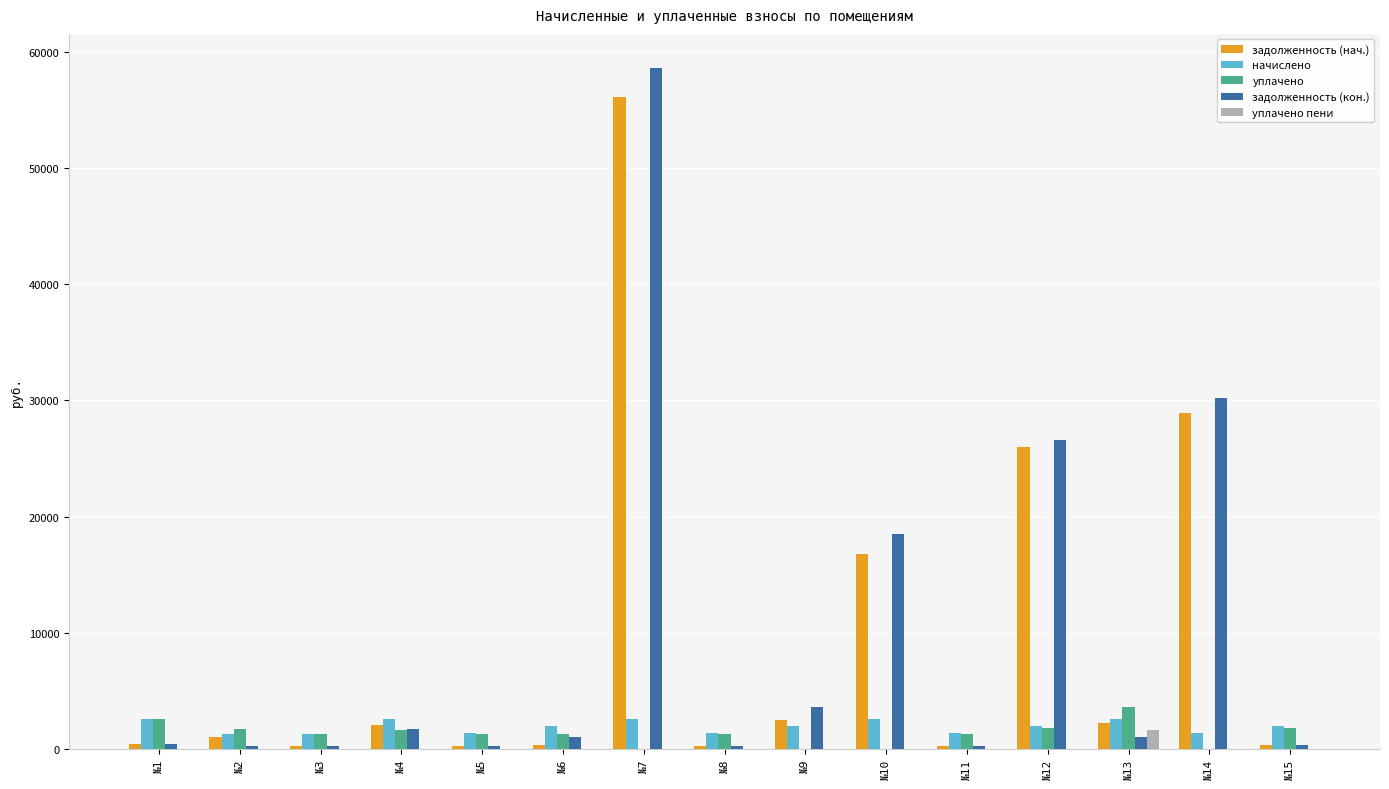

What is the spread (max minus min) of values at №4?

2573.4